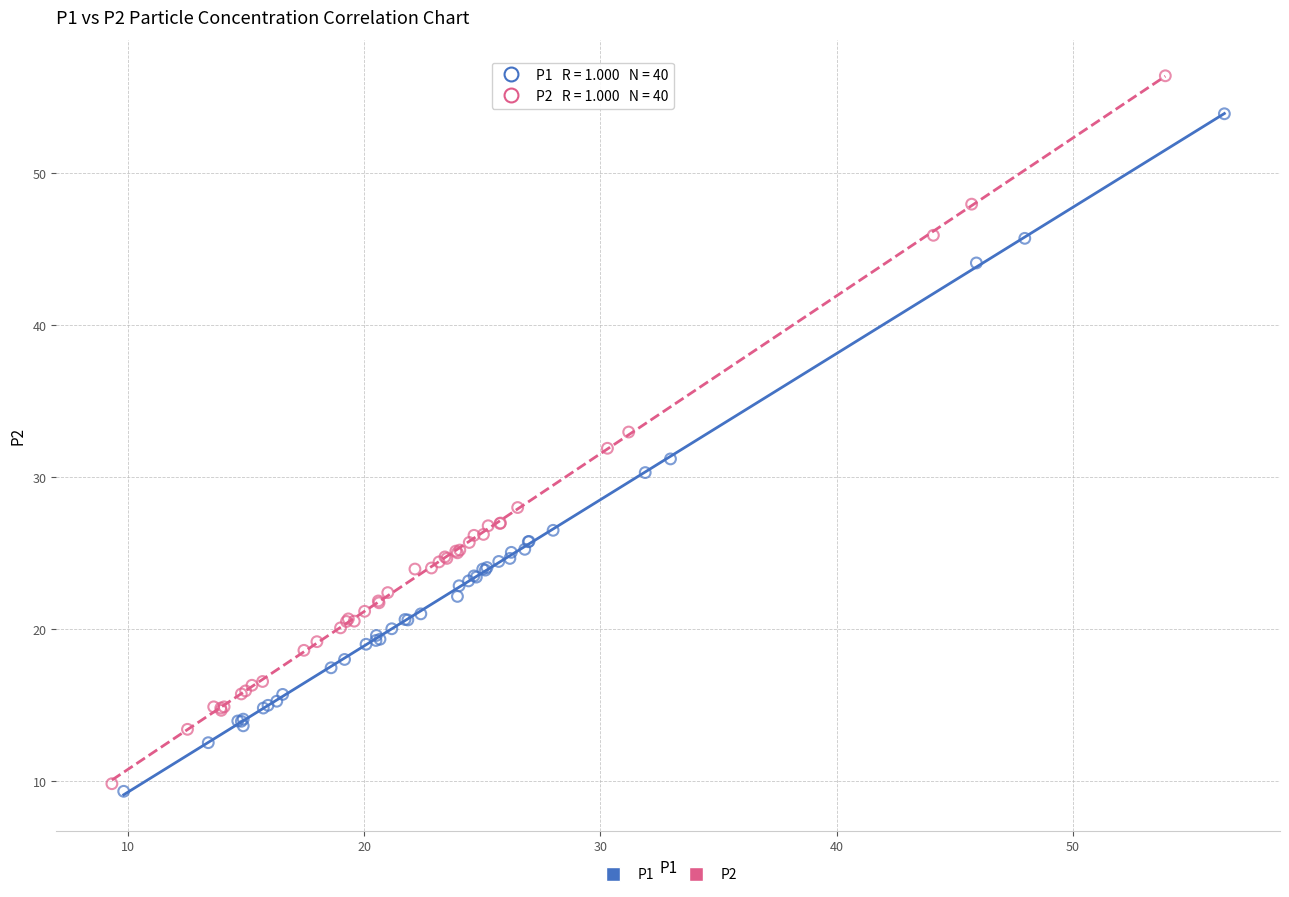

Which series contains the lowest Y value?

P1